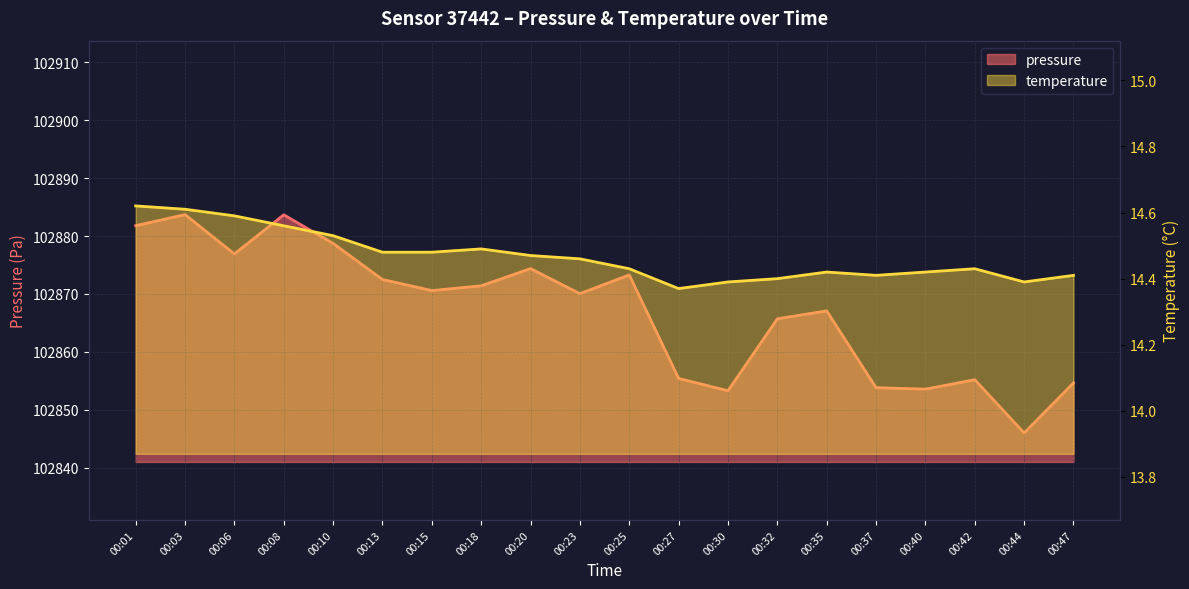

Reading left to right, what are all the values shown in this chart?

pressure: 102881.8	102883.7	102876.9	102883.7	102878.7	102872.5	102870.6	102871.4	102874.4	102870.1	102873.3	102855.4	102853.3	102865.7	102867.1	102853.8	102853.6	102855.2	102846.0	102854.7
temperature: 14.6	14.6	14.6	14.6	14.5	14.5	14.5	14.5	14.5	14.5	14.4	14.4	14.4	14.4	14.4	14.4	14.4	14.4	14.4	14.4